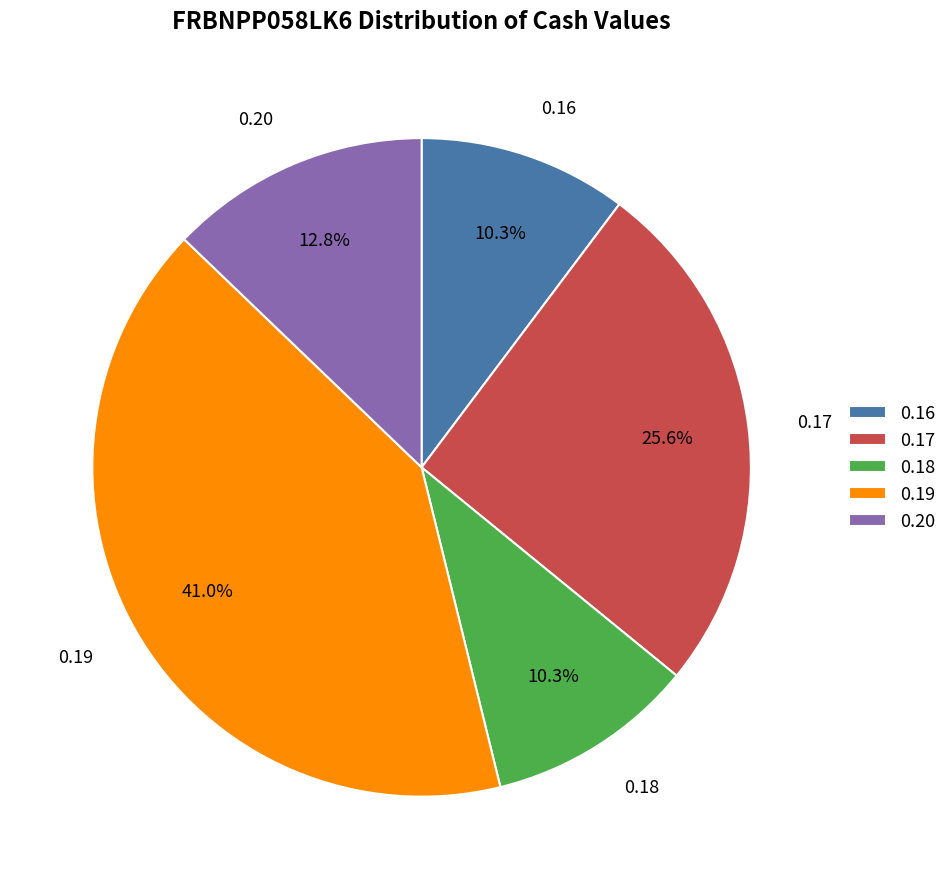

Which has a higher value, 0.17 or 0.19?

0.19